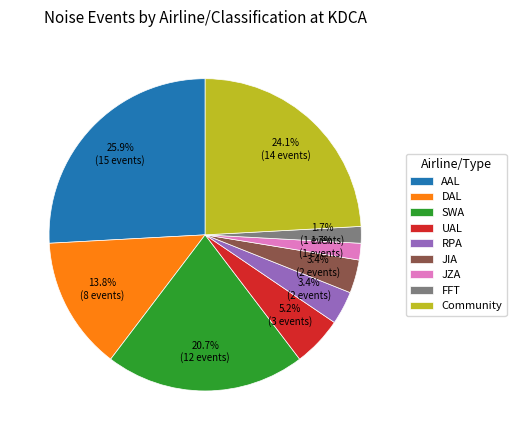

To the nearest percent, what is the combined percentage of RPA and AAL?

29%